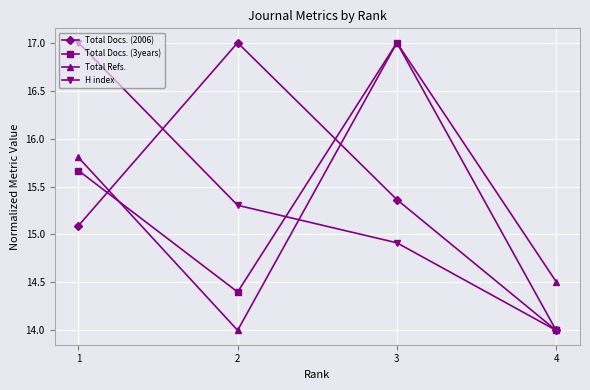

Between which two adjacent categories do H index and Total Docs. (2006) first intersect?

1 and 2